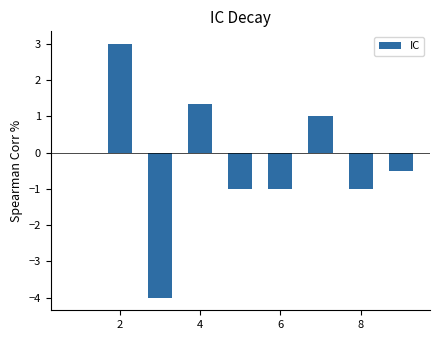

Reading left to right, what are all the values shown in this chart?

0.0	3.0	-4.0	1.3	-1.0	-1.0	1.0	-1.0	-0.5